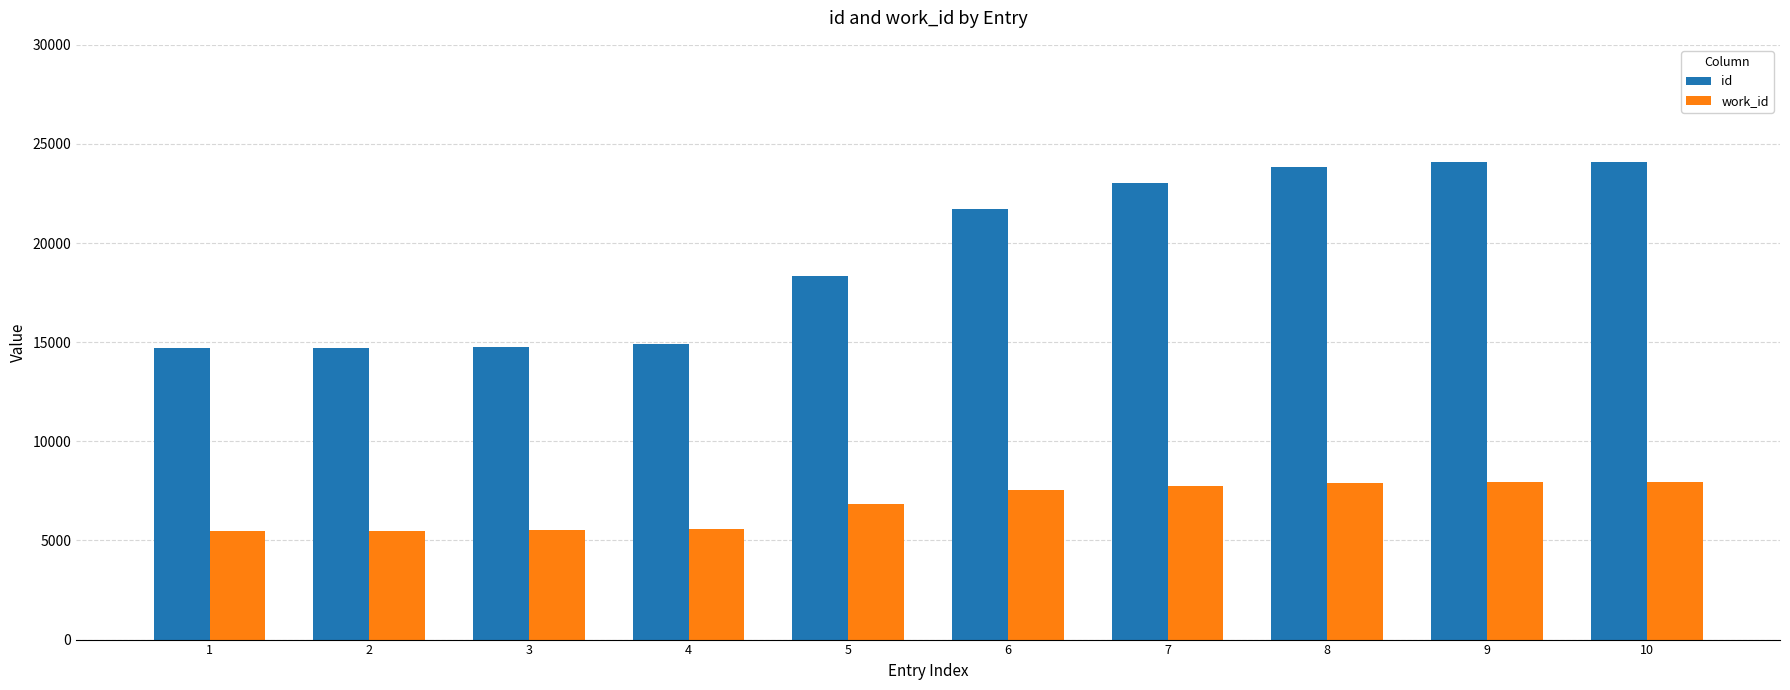

What is the greatest value displayed?

24097